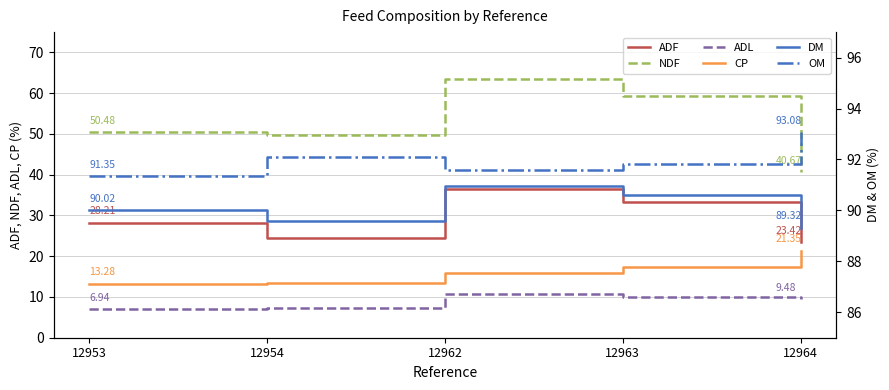

How many data points in NDF are less than 50?

2